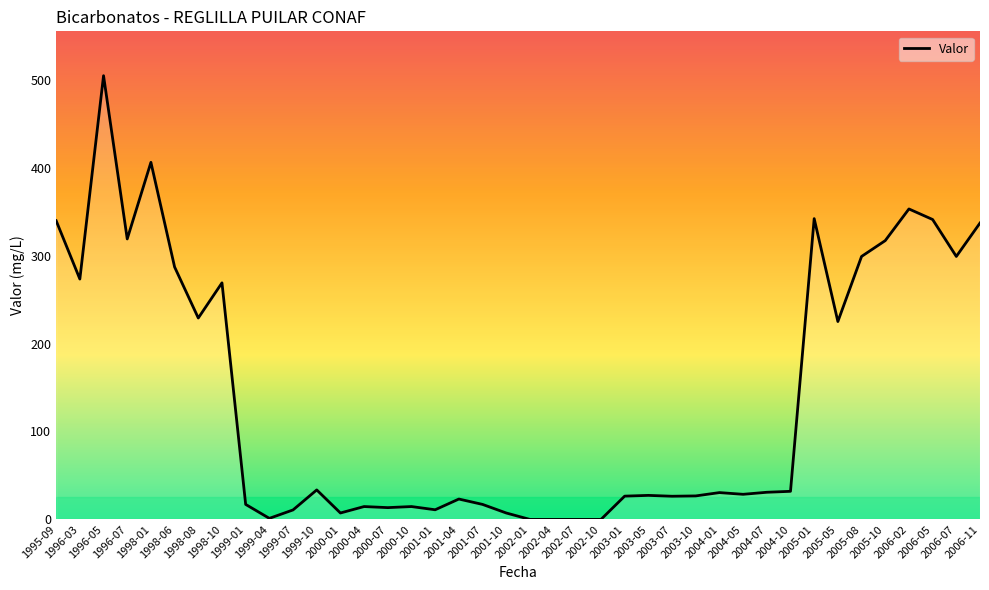

Count the number of values greater than 30.

20